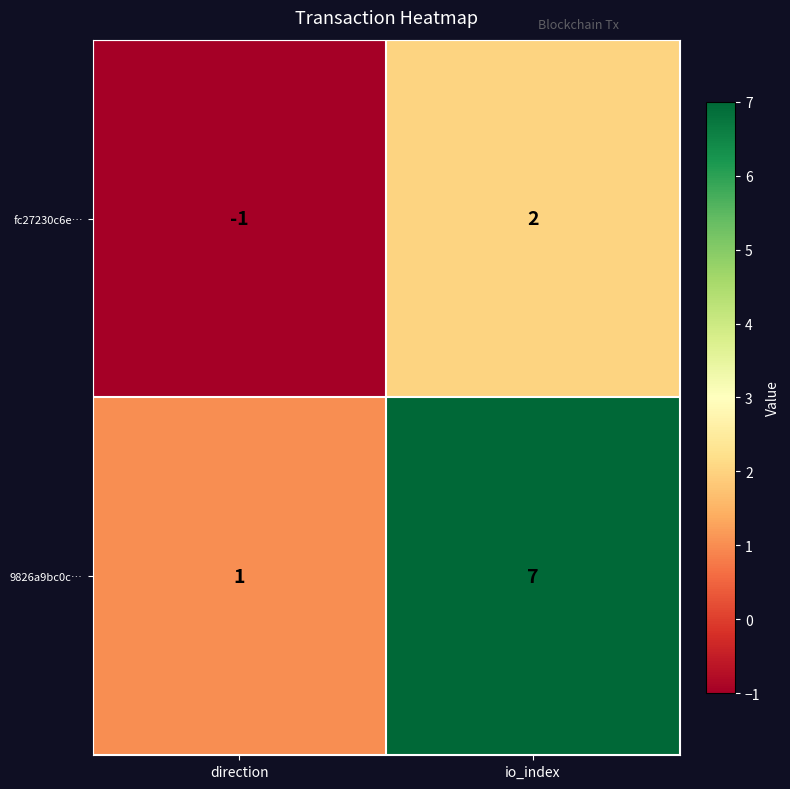

Which category has the lowest value in the fc27230c6e… series?

direction